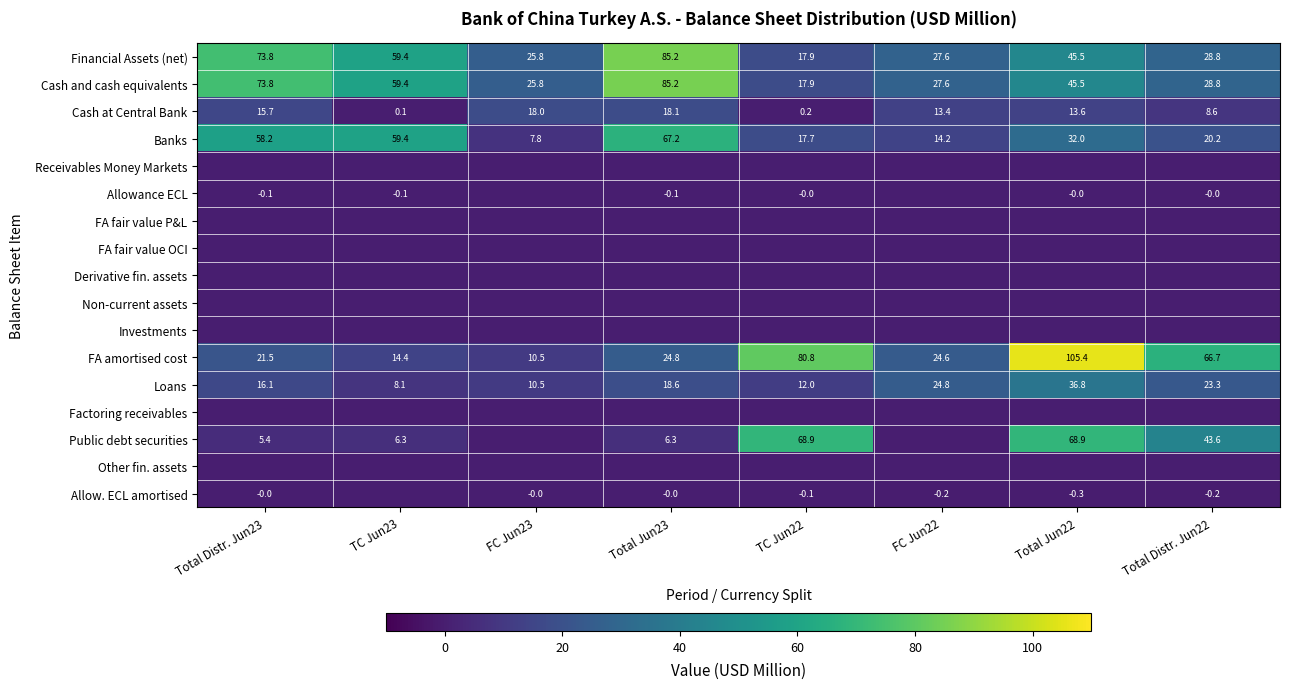

How many distinct data groups are displayed?

17